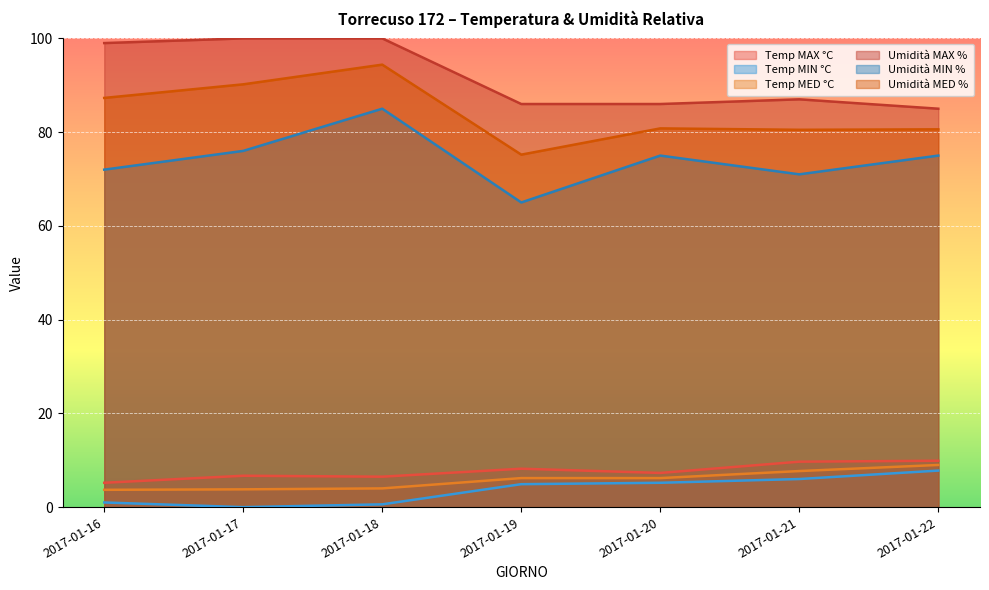

True or false: Temp MIN °C and Umidità MAX % intersect in this chart.

False